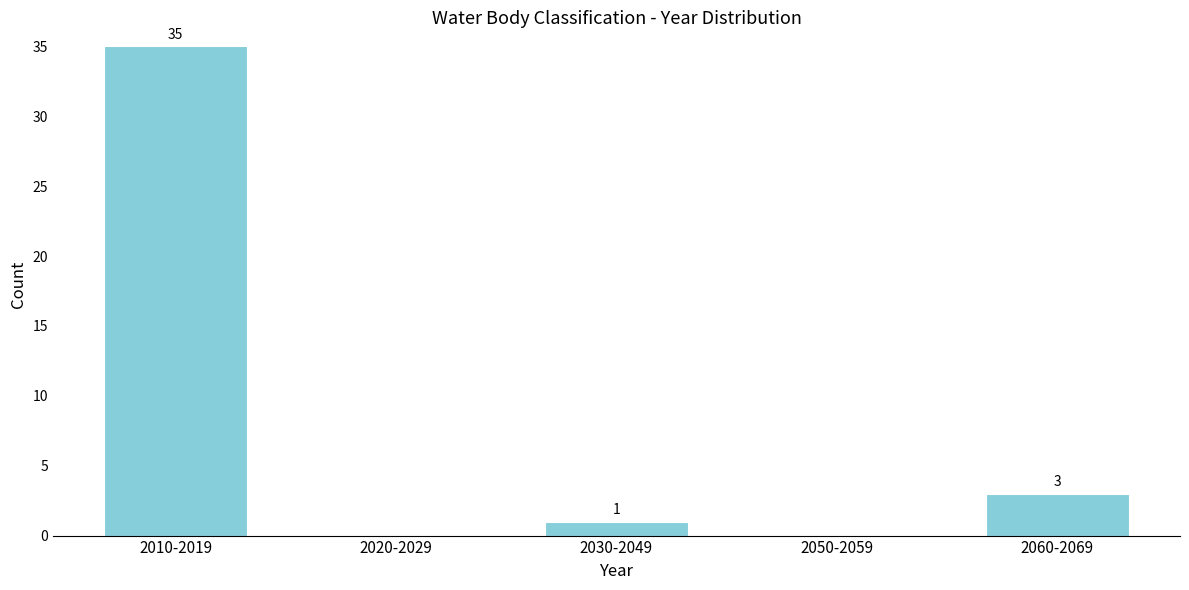

Reading left to right, list all the values displayed in this chart.

2010-2019=35	2020-2029=0	2030-2049=1	2050-2059=0	2060-2069=3